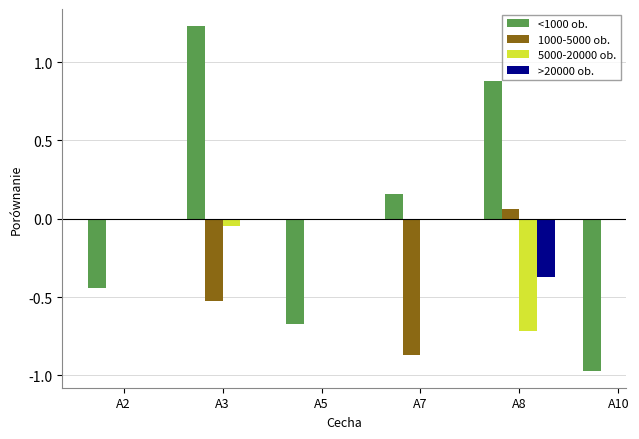

Where is <1000 ob. nearest to the value 0?

A7